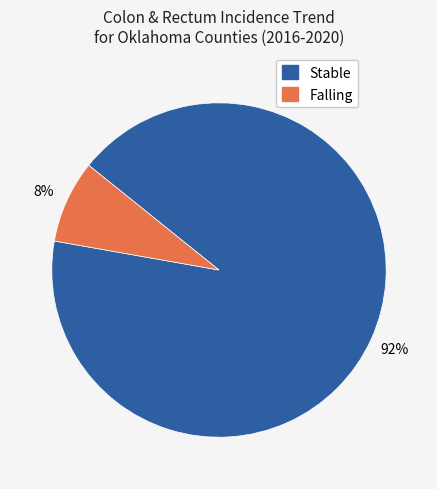

Is there a majority slice in this chart?

Yes